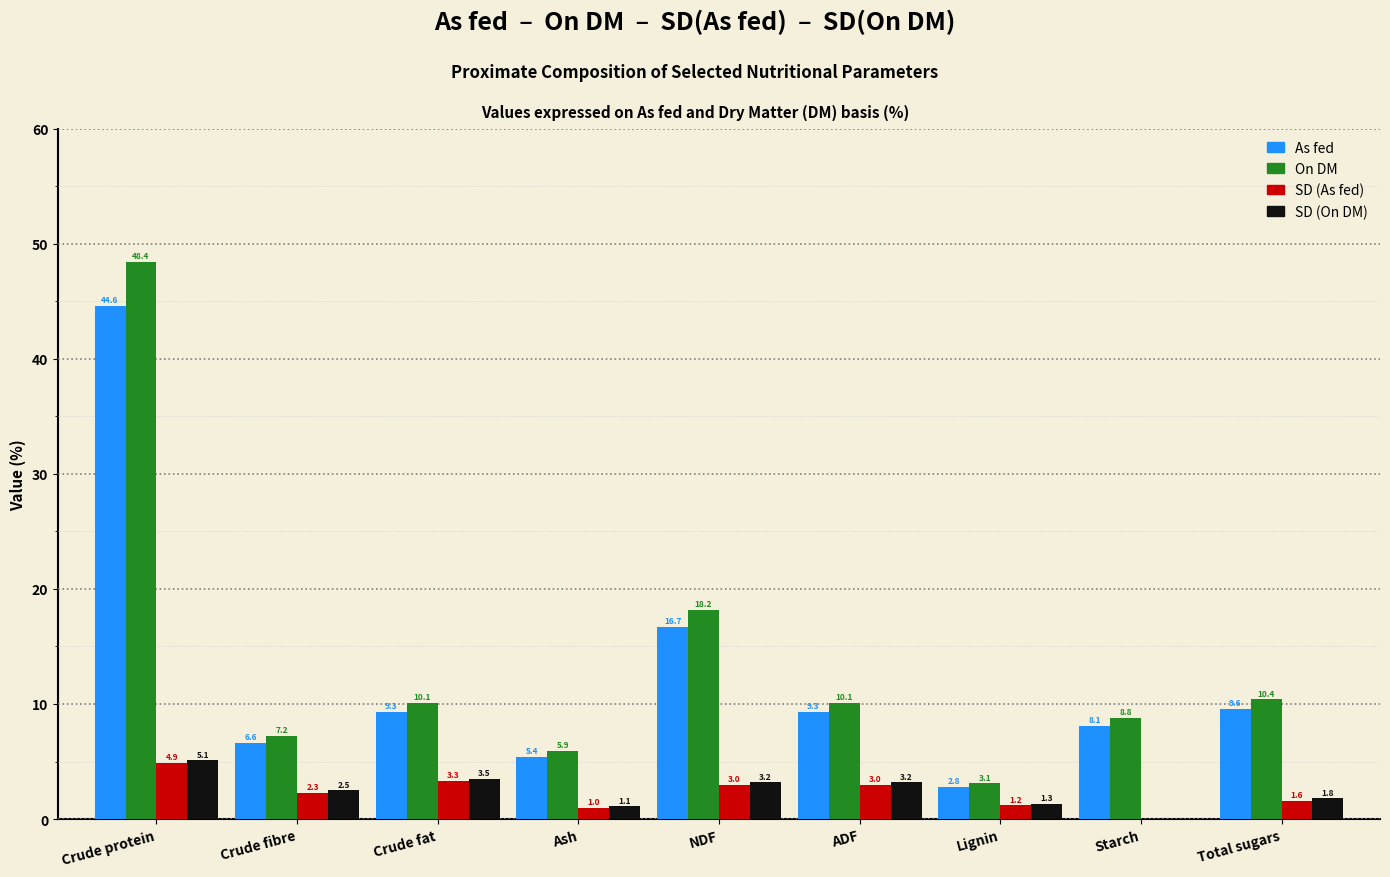

Are the bars grouped side by side (vs. stacked)?

Yes